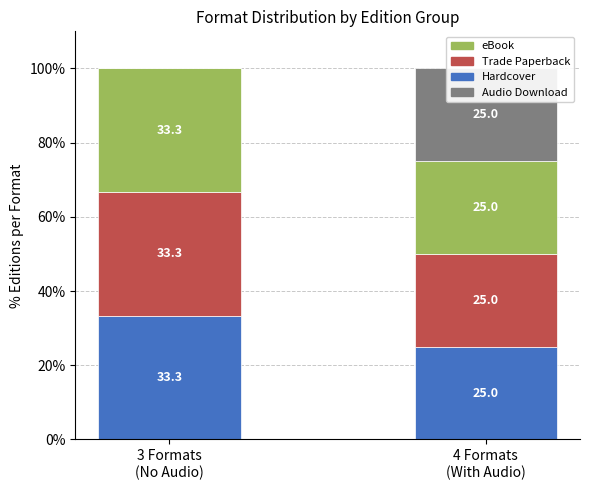

Reading left to right, transcribe all the data shown in this chart.

Hardcover: 3 Formats
(No Audio)=33.3	4 Formats
(With Audio)=25.0
Trade Paperback: 3 Formats
(No Audio)=33.3	4 Formats
(With Audio)=25.0
eBook: 3 Formats
(No Audio)=33.3	4 Formats
(With Audio)=25.0
Audio Download: 3 Formats
(No Audio)=0.0	4 Formats
(With Audio)=25.0